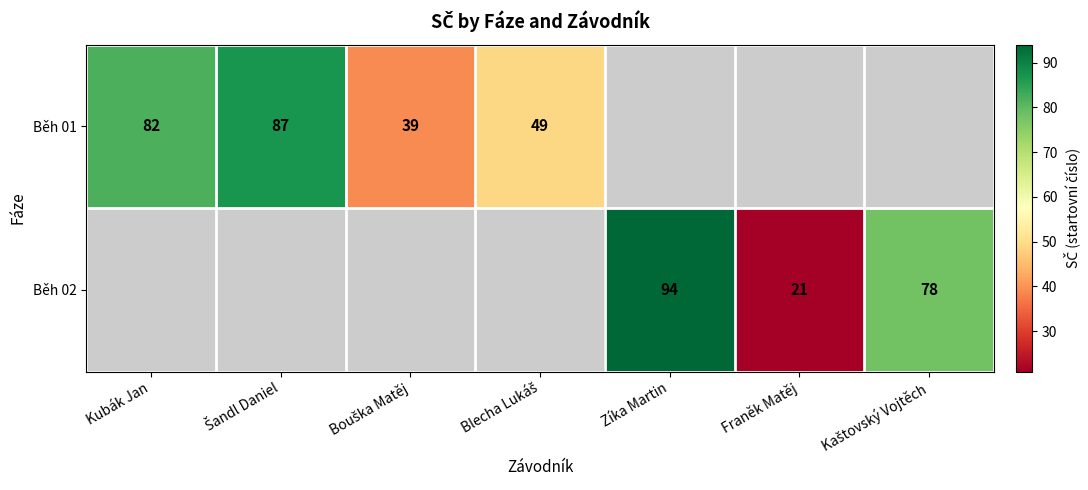

Count the number of categories in the chart.

7